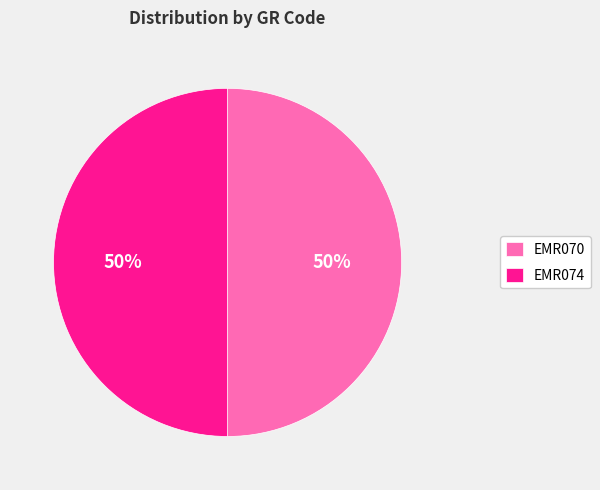

To the nearest percent, what percentage of the pie is EMR074?

50%